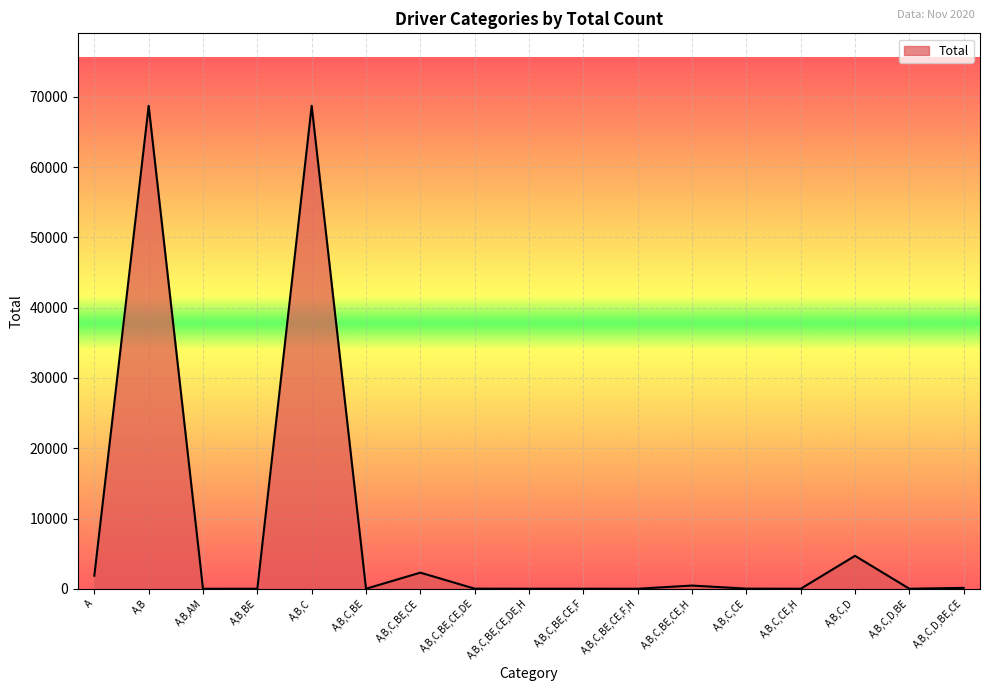

Is it true that the value at A,B,C,BE,CE is 2295?

True